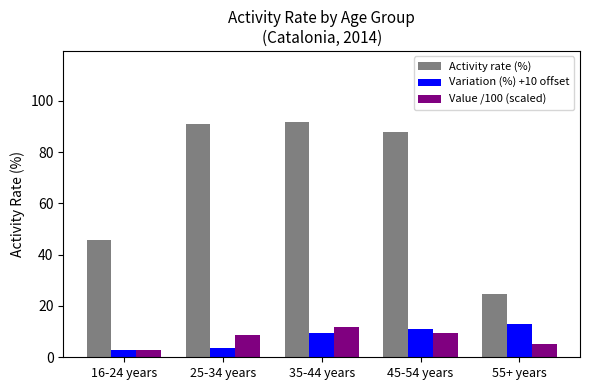

What is the minimum value for Activity rate (%)?

24.8